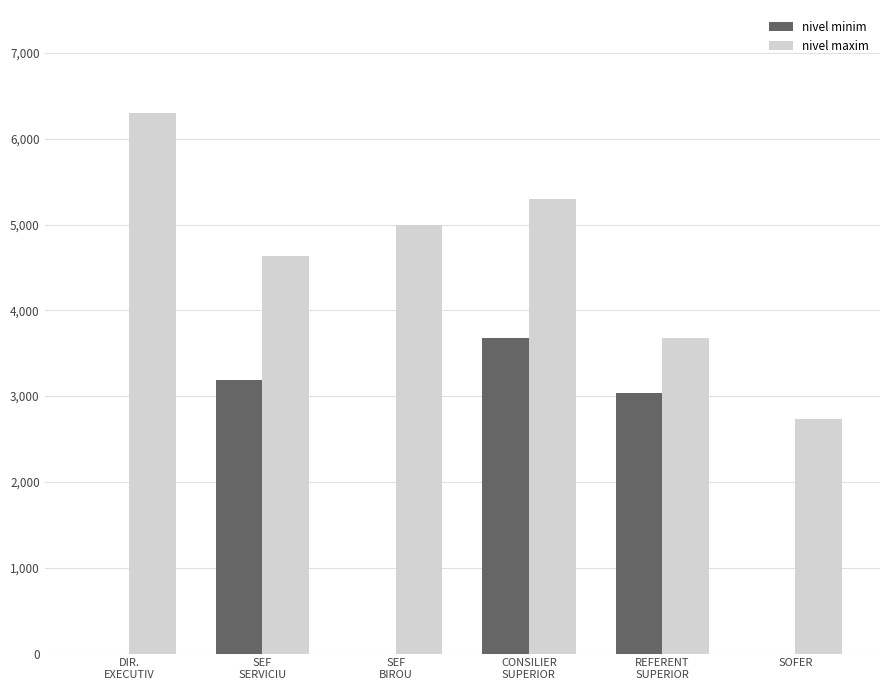

At which category is the sum across all series the highest?

CONSILIER
SUPERIOR